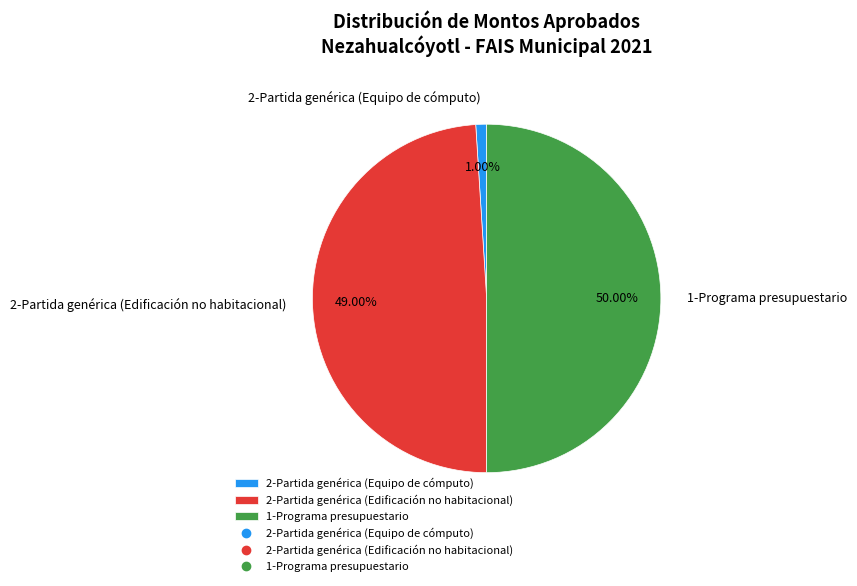

The 1-Programa presupuestario slice represents 63% of the pie. True or false?

False